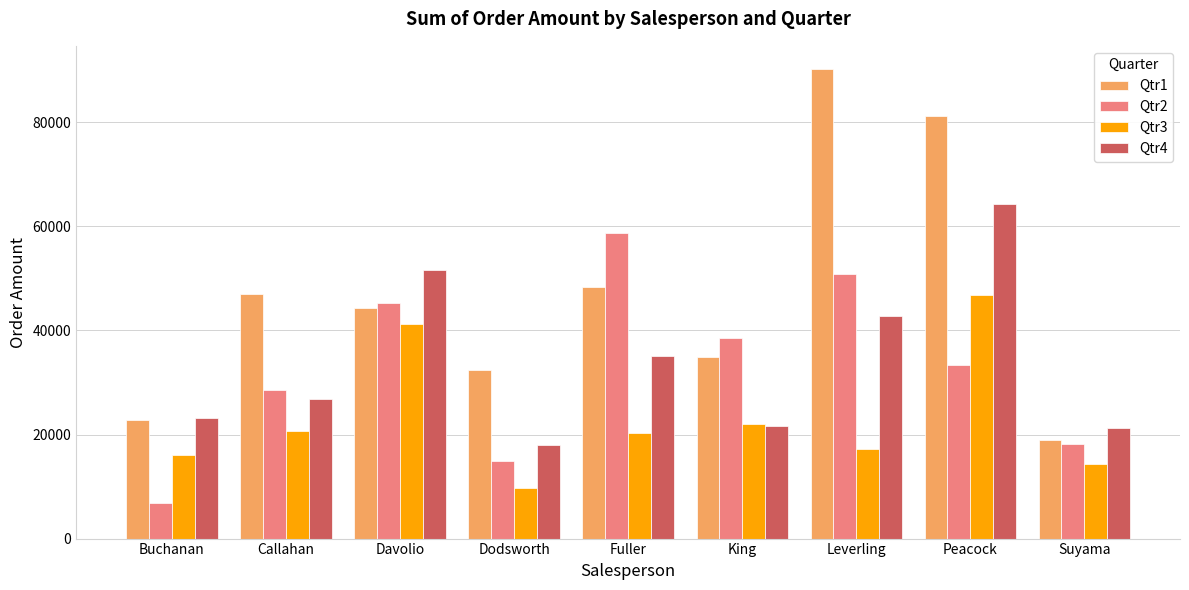

Which series has the largest range (max minus min)?

Qtr1